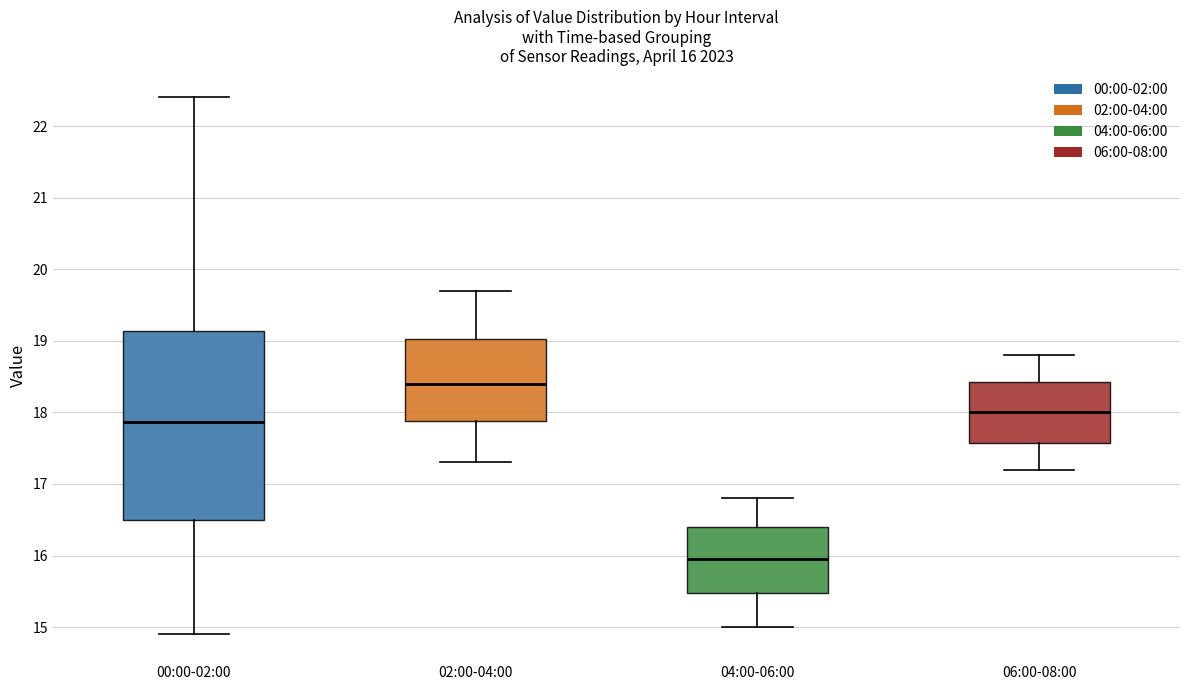

Which box has the highest median line?

02:00-04:00